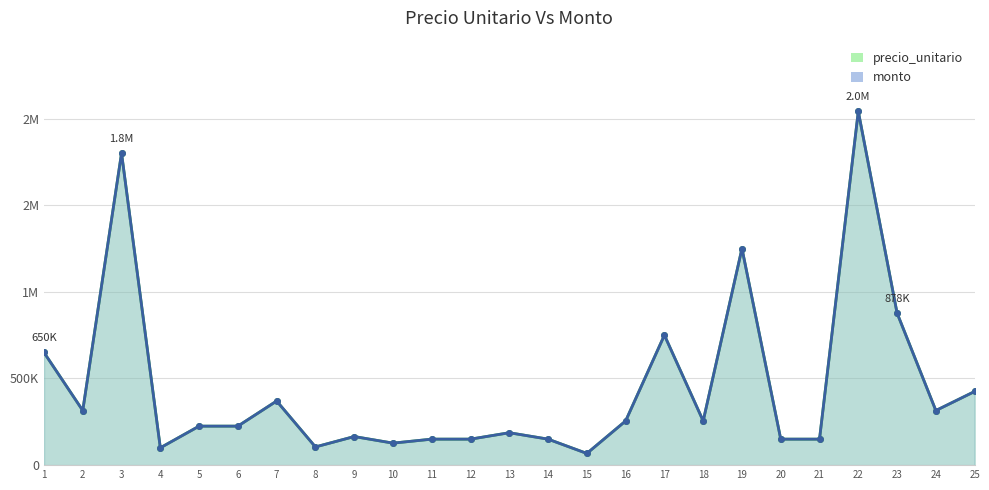

Reading left to right, extract all data points from this chart.

precio_unitario: 650000	315000	1800000	100000	225000	225000	370000	105000	165000	127000	150000	150000	187000	150000	67500	255000	750000	255000	1250000	150000	150000	2041000	877500	315000	425000
monto: 650000	315000	1800000	100000	225000	225000	370000	105000	165000	127000	150000	150000	187000	150000	67500	255000	750000	255000	1250000	150000	150000	2041000	877500	315000	425000